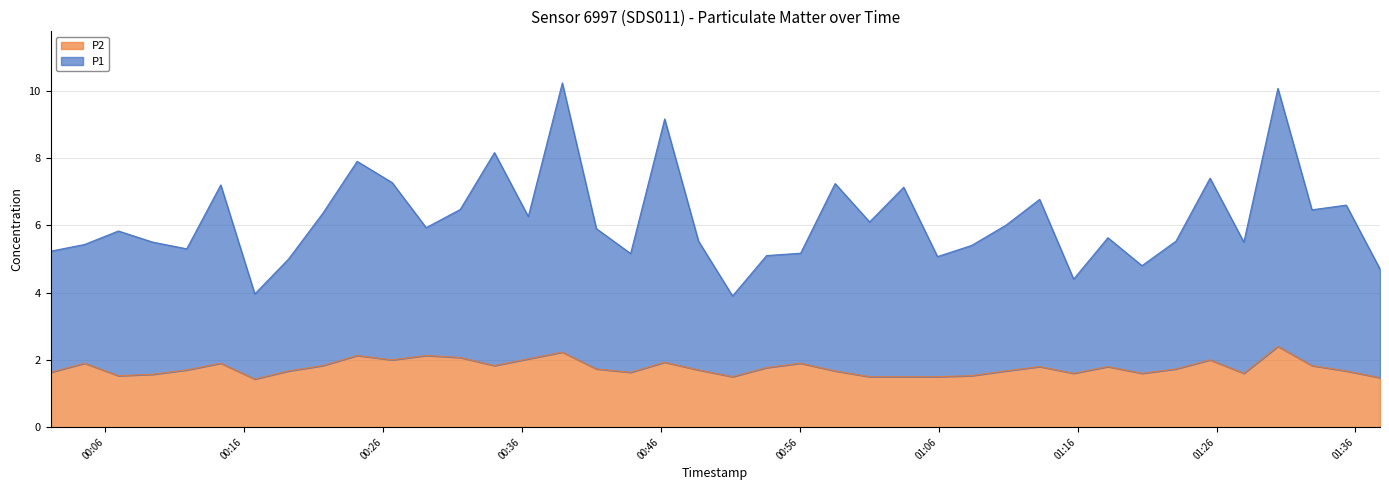

At 2023-11-21T00:56:04, list the series in order from largest to smallest.

P1, P2